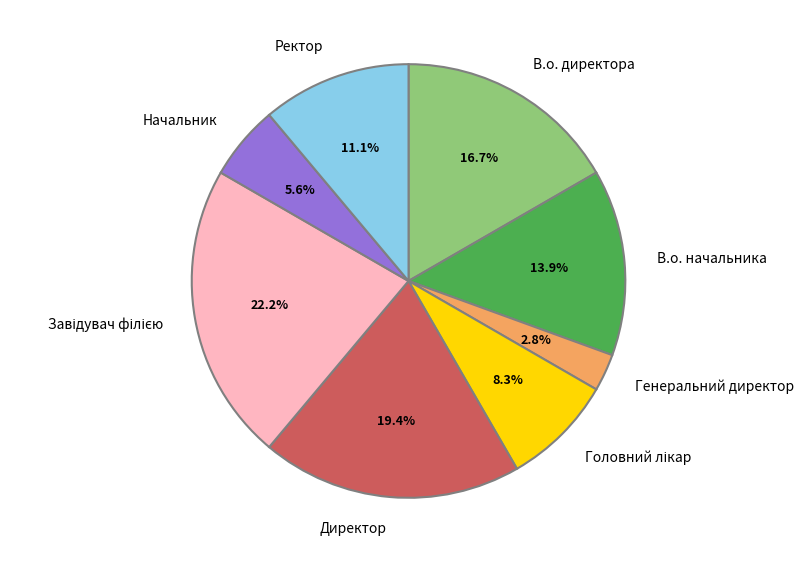

Is the sum of Директор and В.о. начальника greater than half?

No